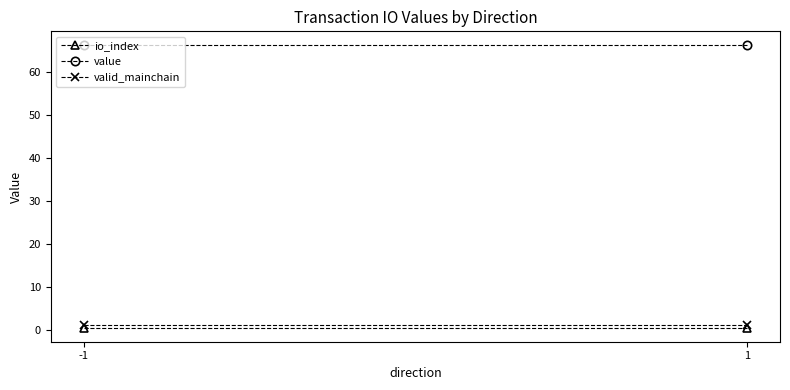

Which series has the largest range (max minus min)?

io_index